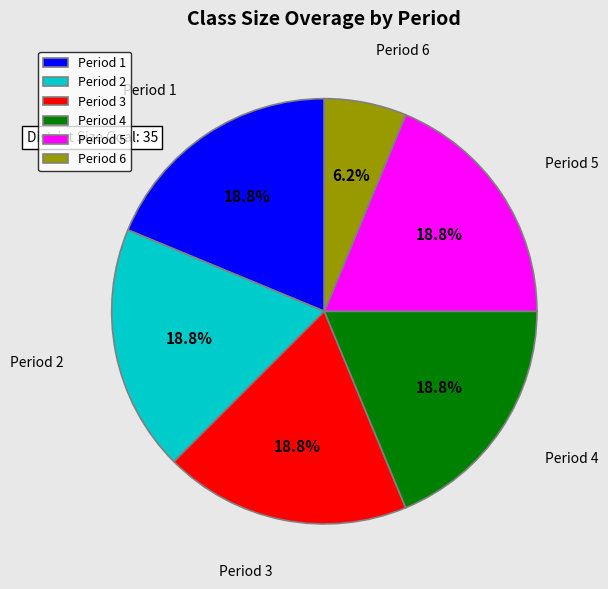

What is the total percentage of Period 4 and Period 6?

25.0%